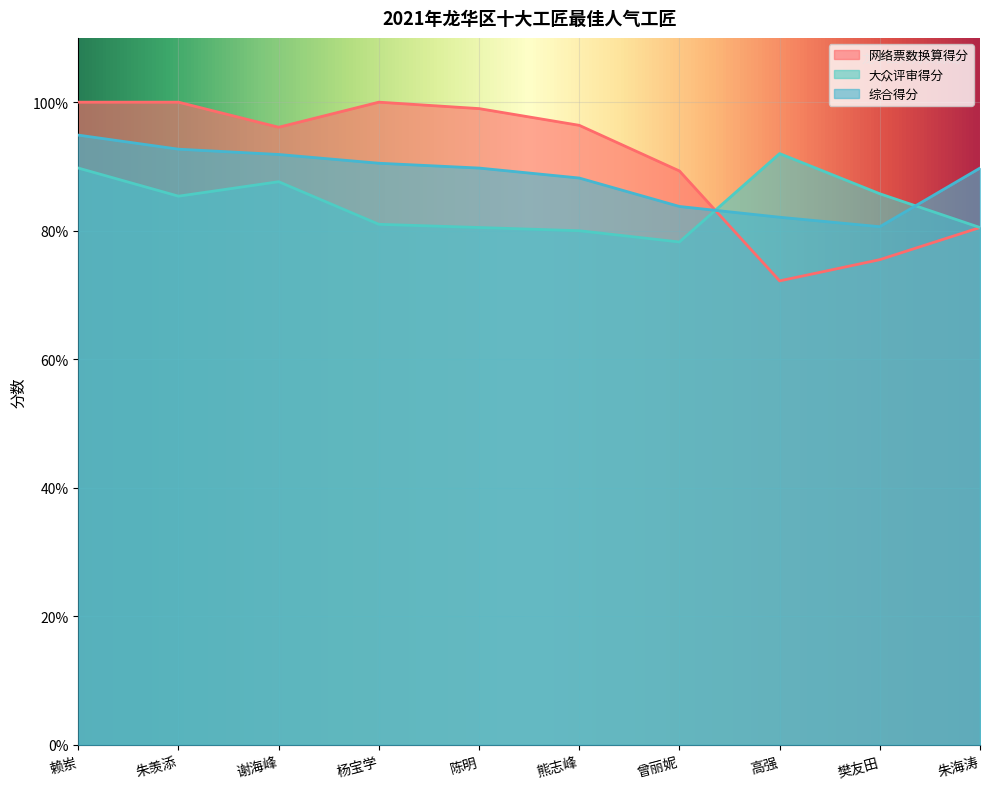

Does the chart display data point markers on the line(s)?

No